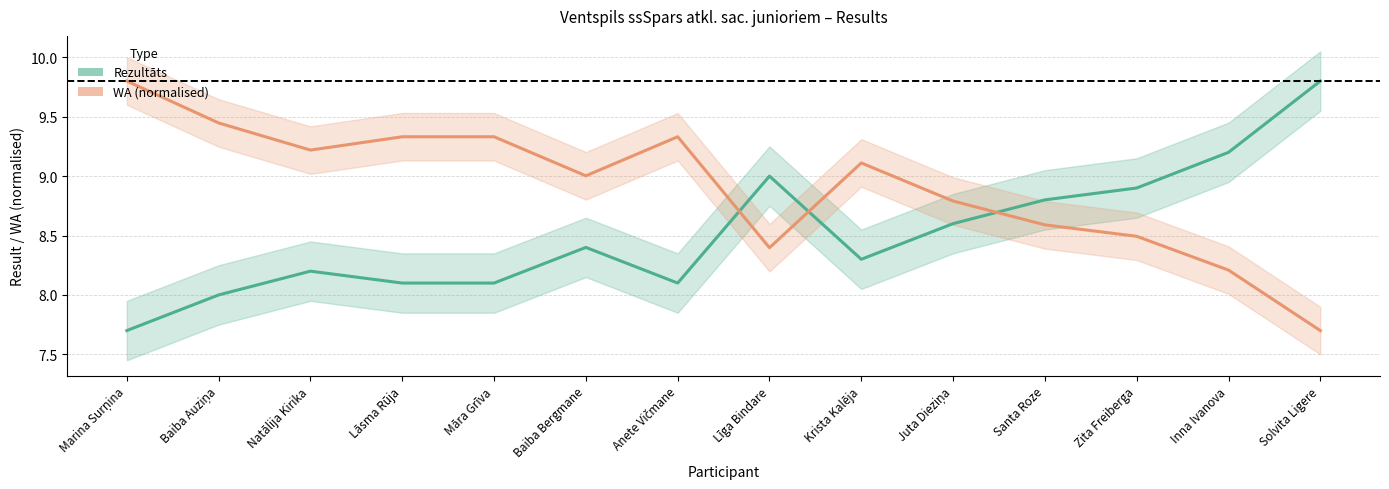

Which label corresponds to the largest value in the chart?

Solvita Ligere